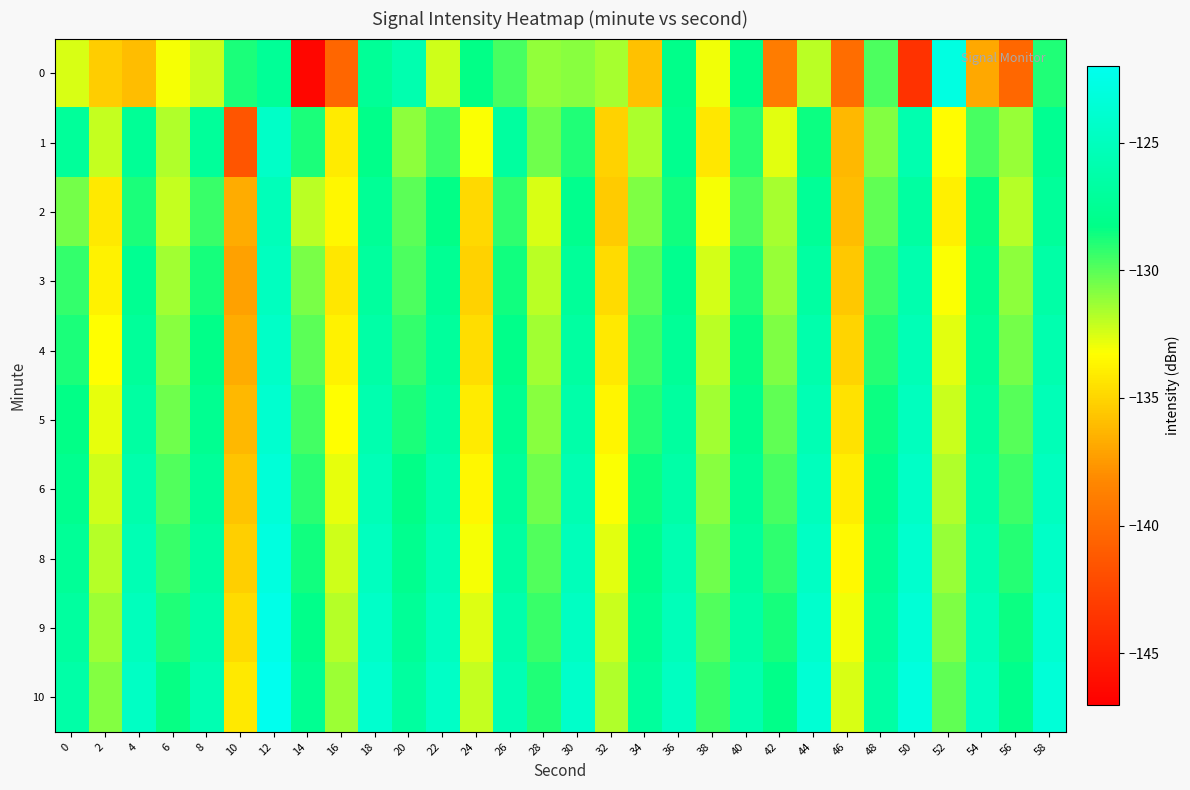

Which has a higher value, 6 or 30?

30